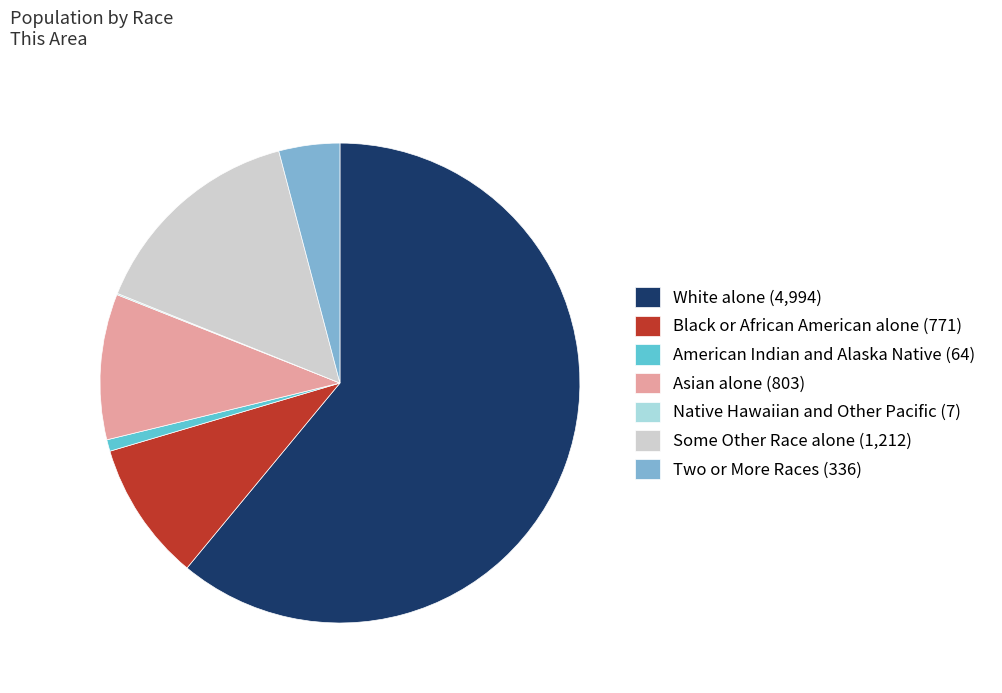

What is the largest slice in the pie chart?

White alone